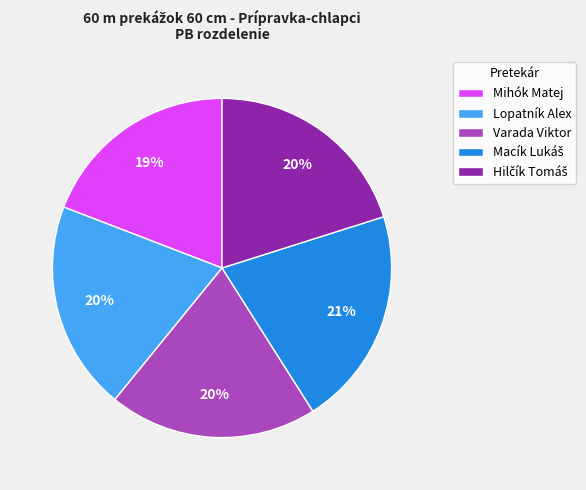

Is there any slice that represents more than half of the pie?

No